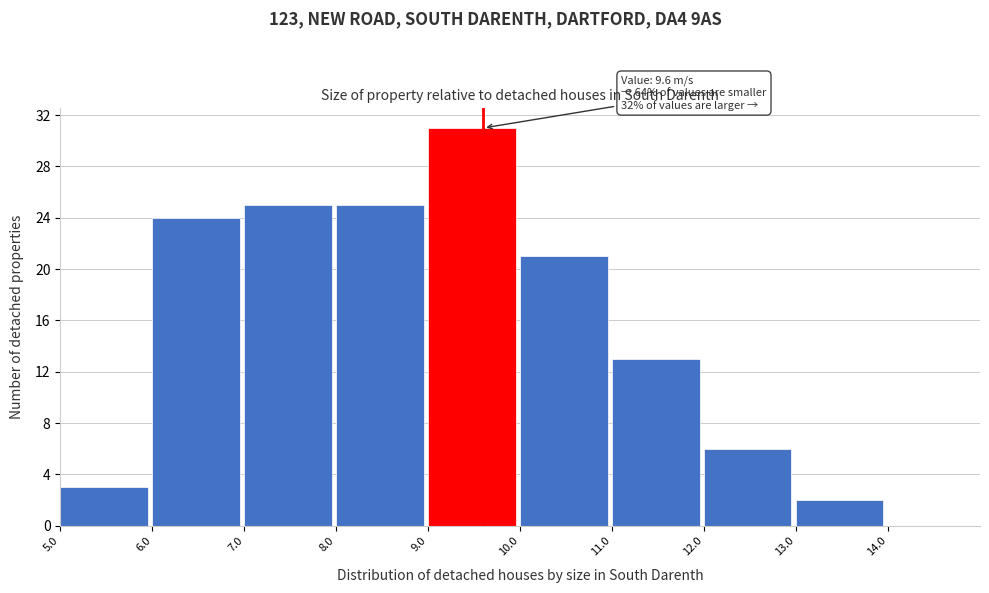

Over which range of the x-axis is the bar tallest?

9 to 10